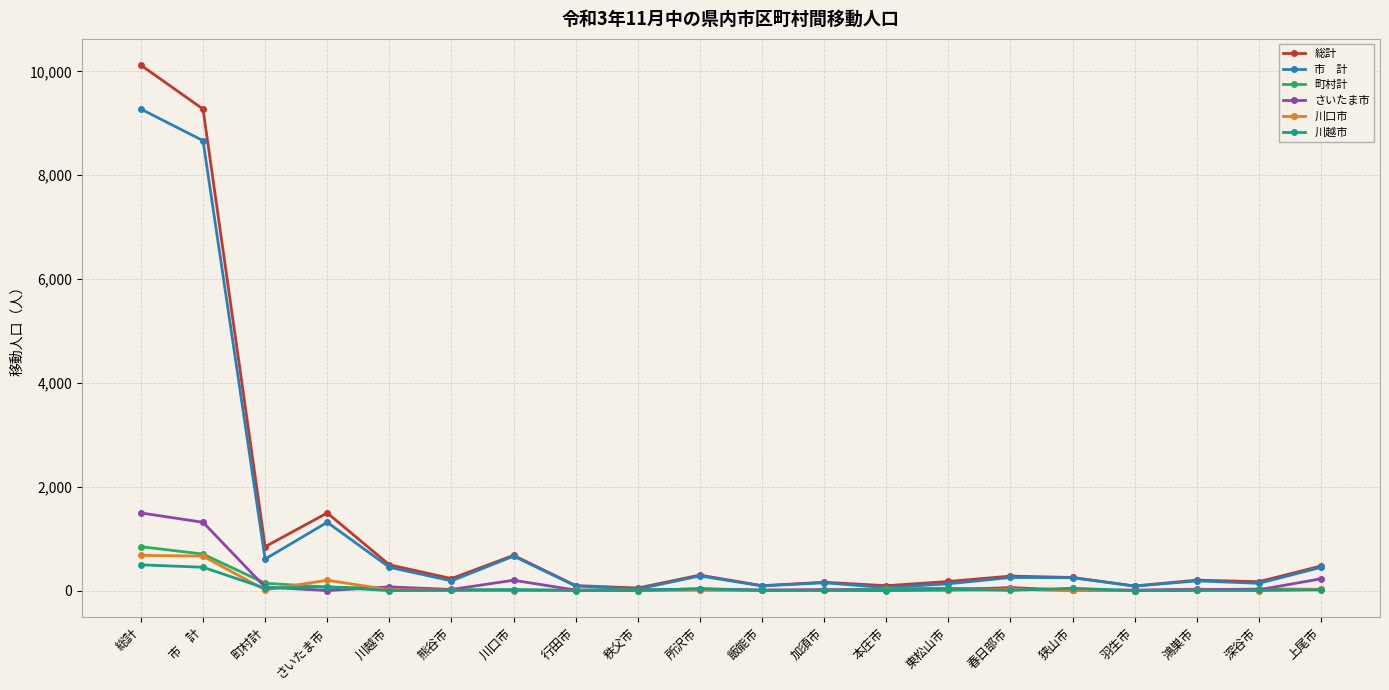

What is the label of the 11th point from the left?

飯能市